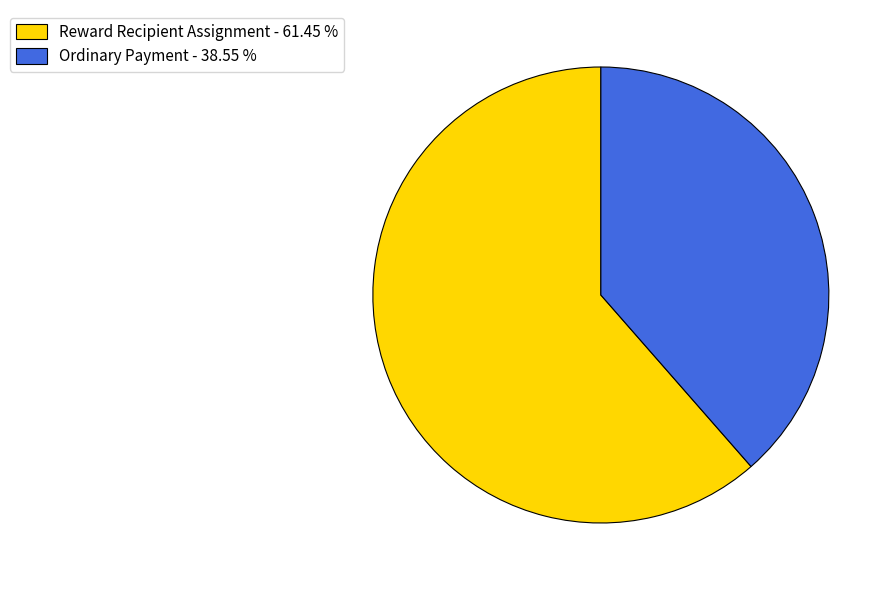

What is the majority slice?

Reward Recipient Assignment